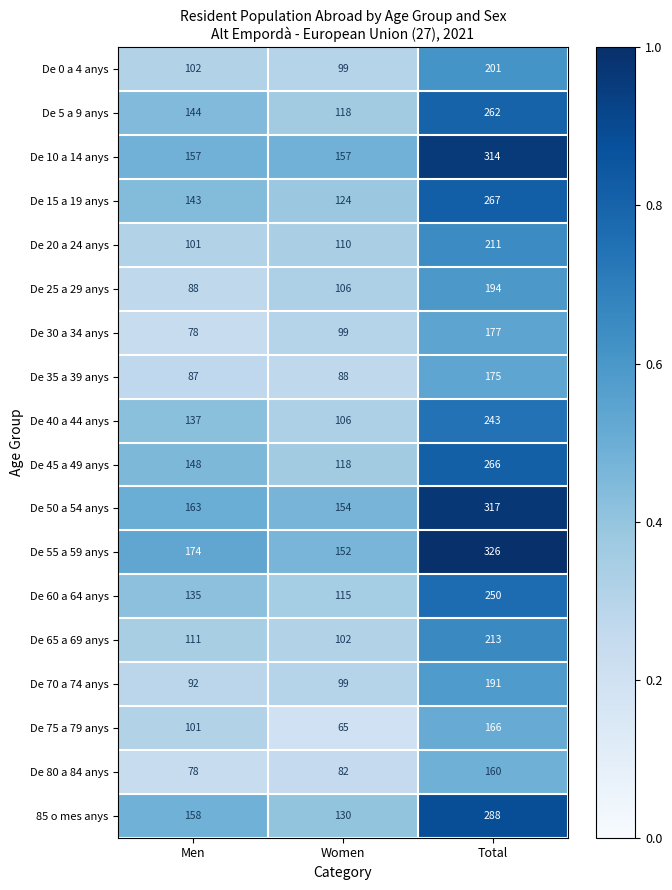

True or false: De 60 a 64 anys has a value of 115 at Women.

True